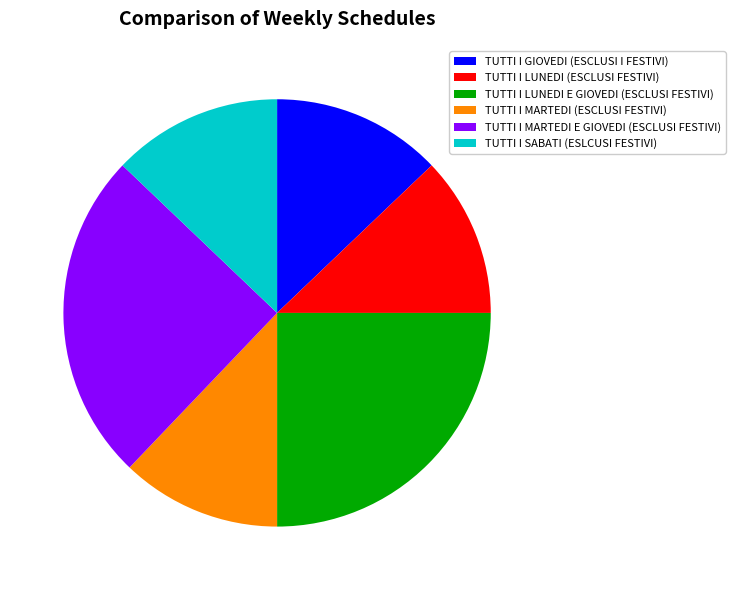

The TUTTI I GIOVEDI (ESCLUSI I FESTIVI) slice represents 13% of the pie. True or false?

True